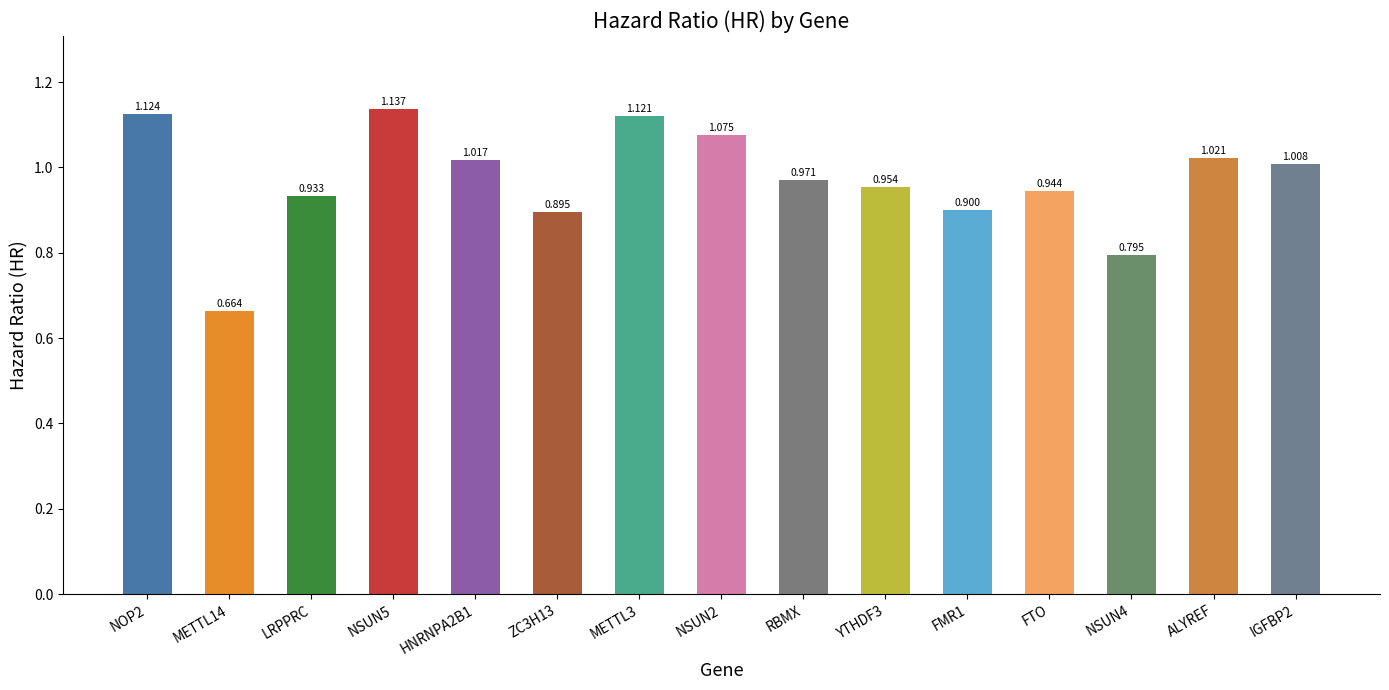

Does the chart contain any negative values?

No